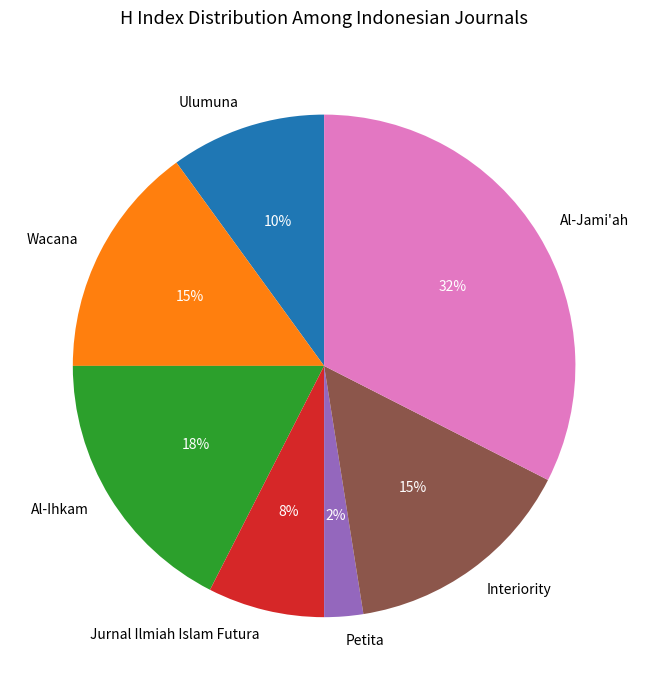

To the nearest percent, what portion does Wacana represent?

15%